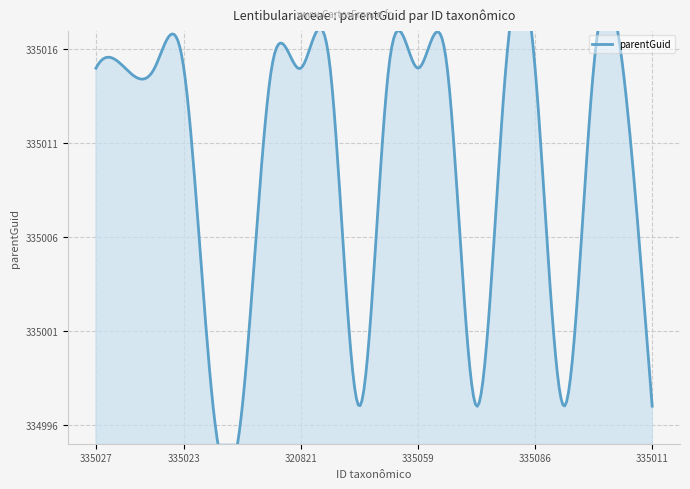

Reading left to right, extract all data points from this chart.

335015	335015	335015	335015	334997	334997	335015	335015	335015	334997	335015	335015	335015	334997	335015	335015	334997	335015	335015	334997